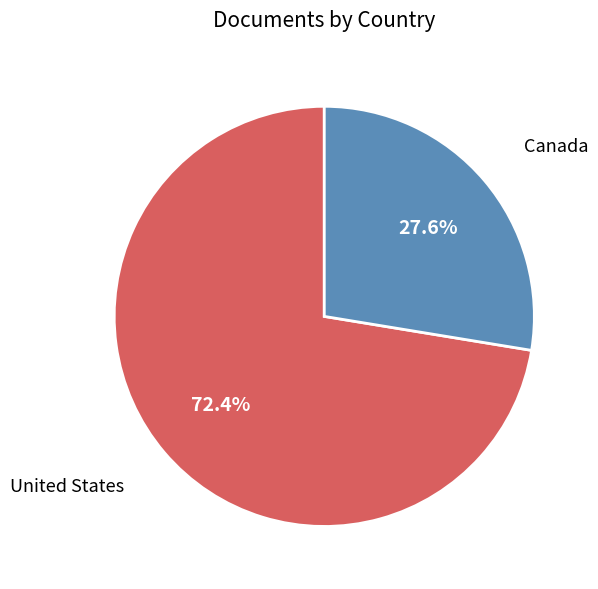

What is the smallest slice in the pie chart?

Canada